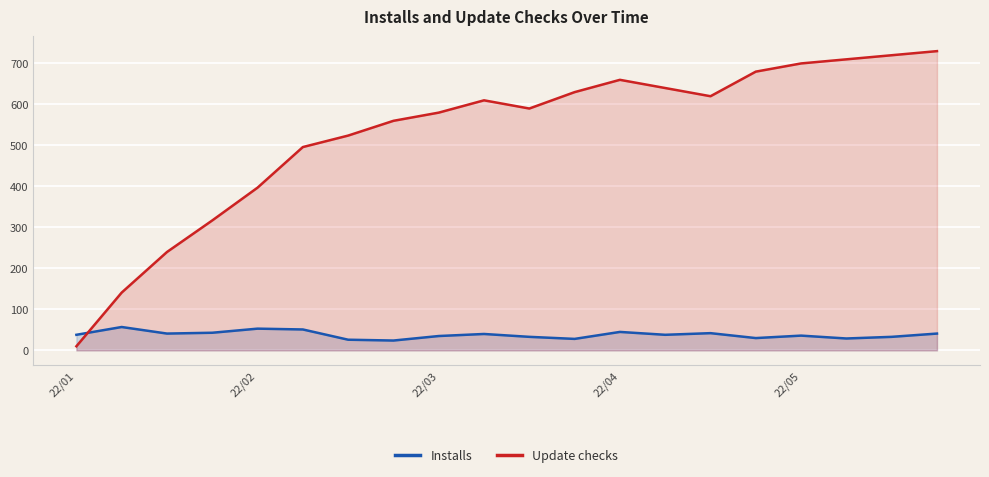

Reading right to left, extract all data points from this chart.

Installs: 41	33	29	36	30	42	38	45	28	33	40	35	24	26	51	53	43	41	57	38
Update checks: 730	720	710	700	680	620	640	660	630	590	610	580	560	524	496	397	317	240	141	10